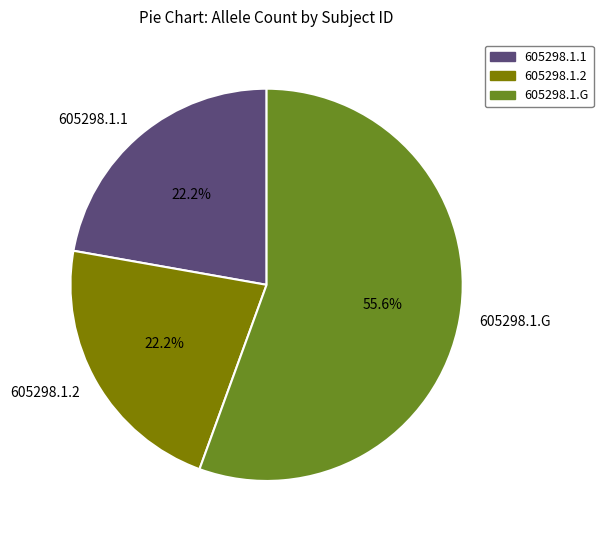

What percentage do 605298.1.G and 605298.1.2 together represent?

77.8%